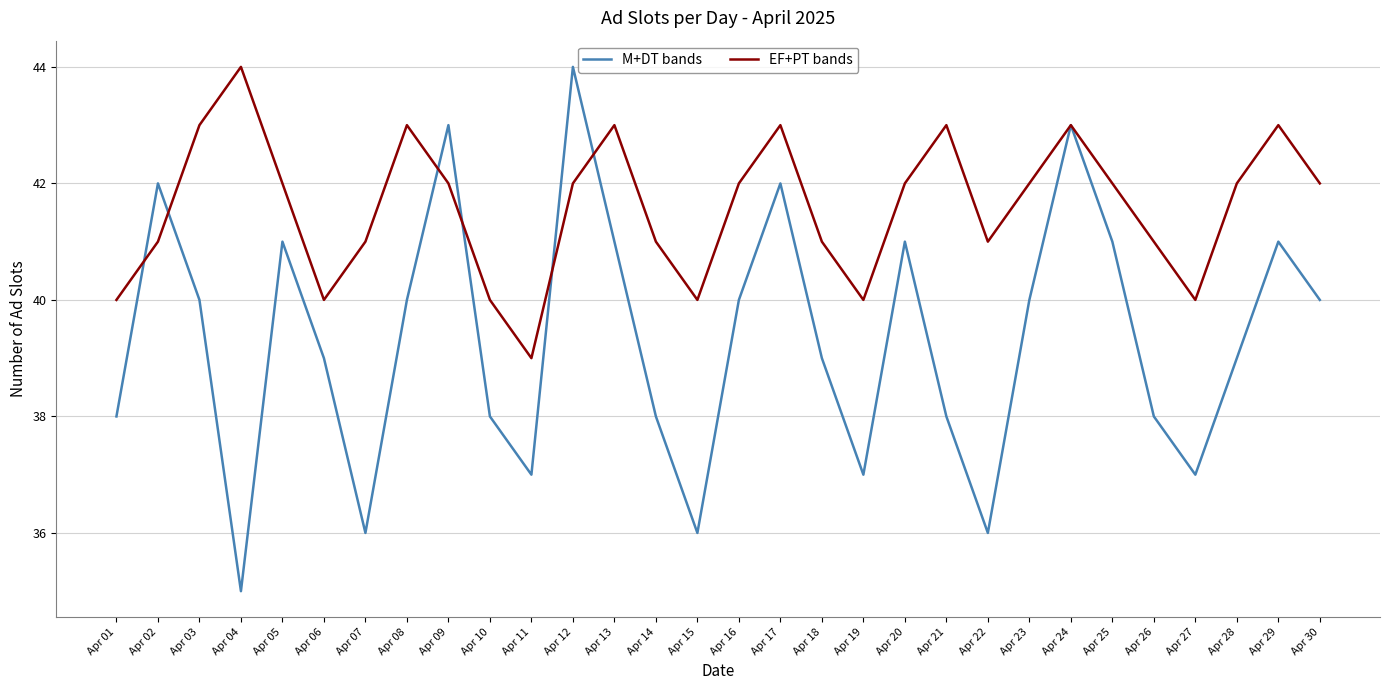

In M+DT bands, how many points are higher than both neighbors (excluding endpoints)?

8